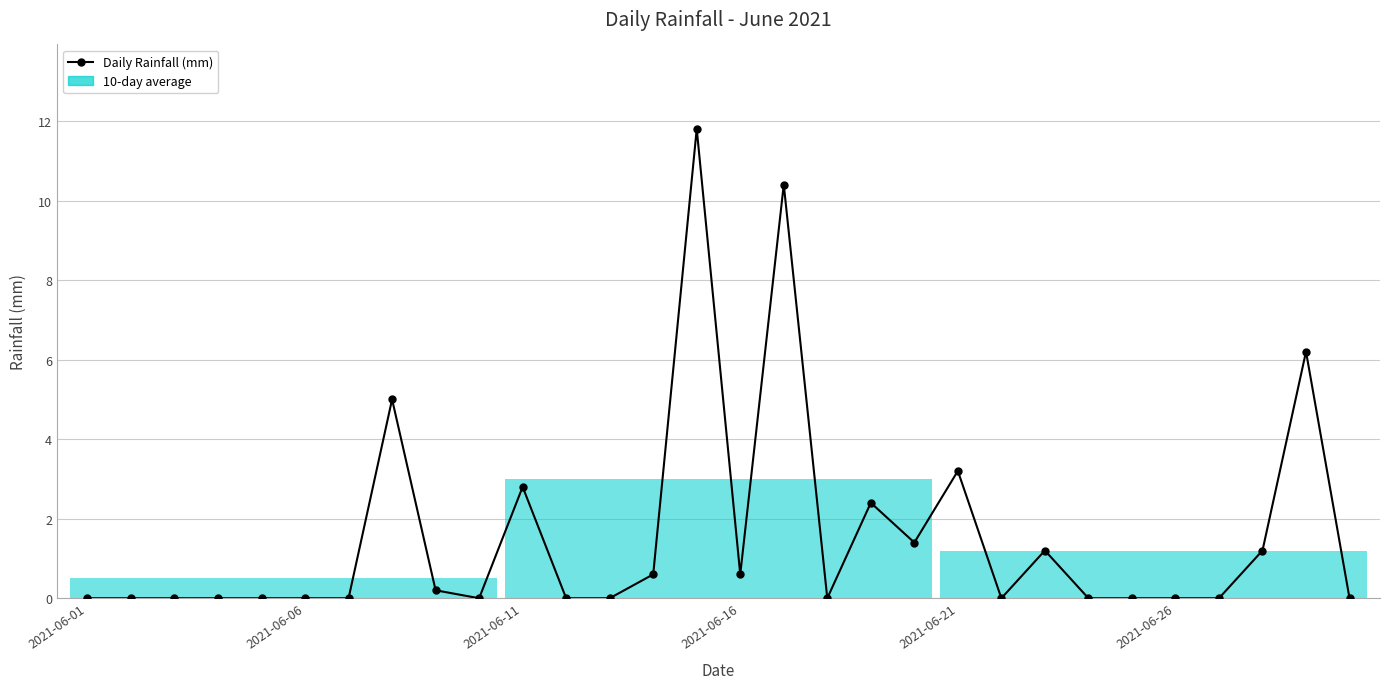

What is the sum of all values?

47.0